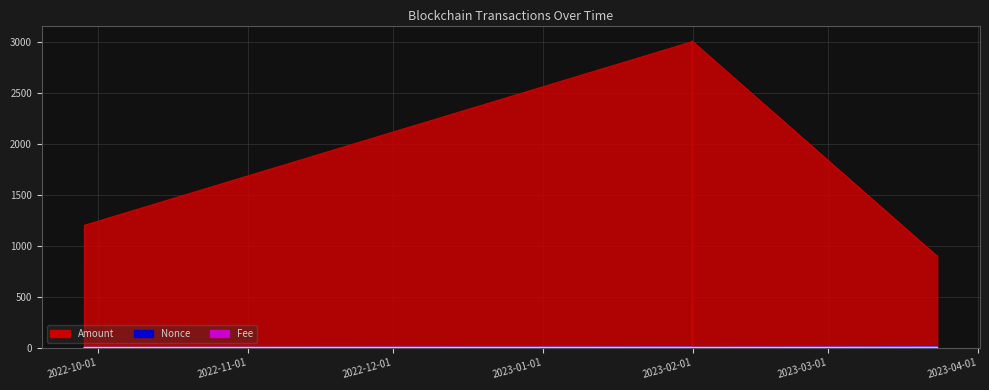

What position from the left is 2023-03-23 14:30:00?

8